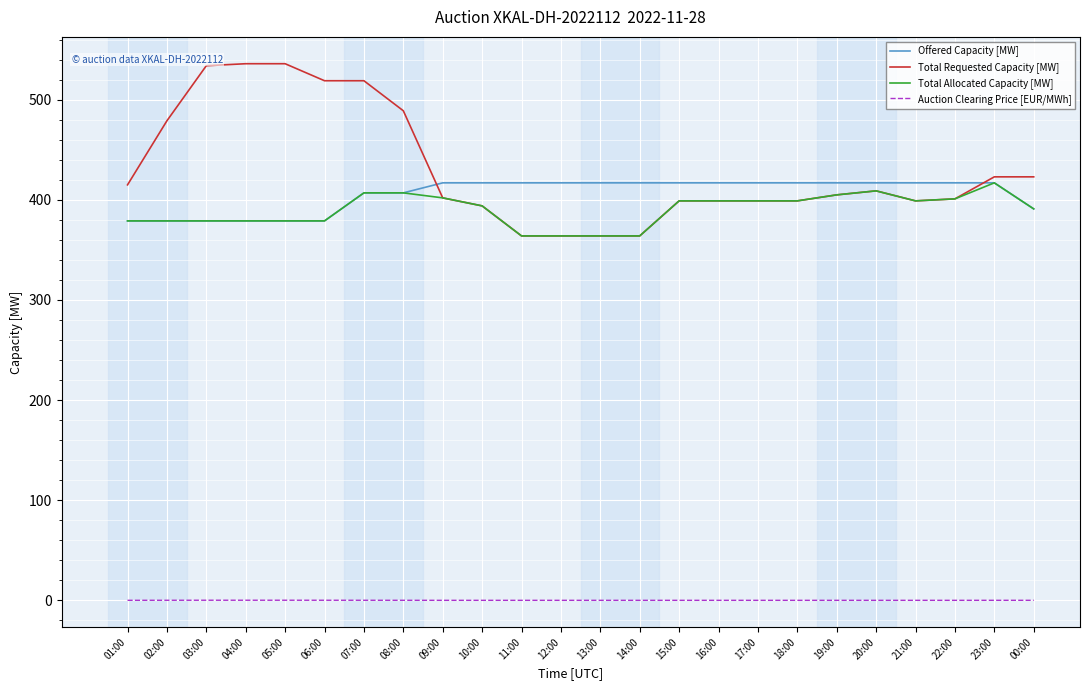

What is the greatest value displayed?

536.0